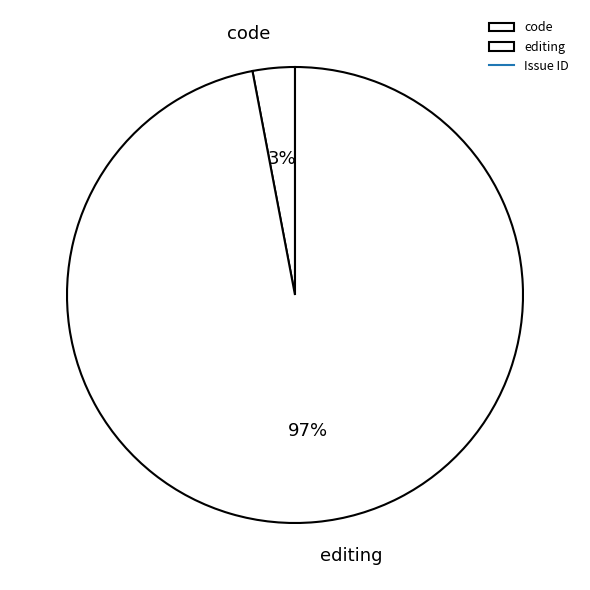

To the nearest percent, what percentage of the pie is code?

3%